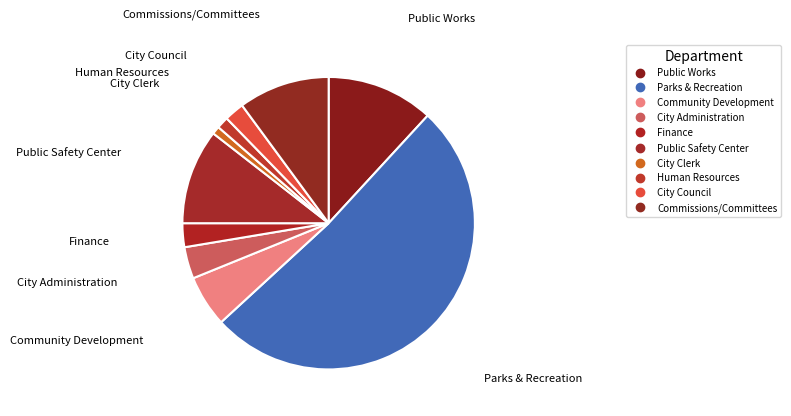

To the nearest percent, what percentage of the pie is Commissions/Committees?

10%